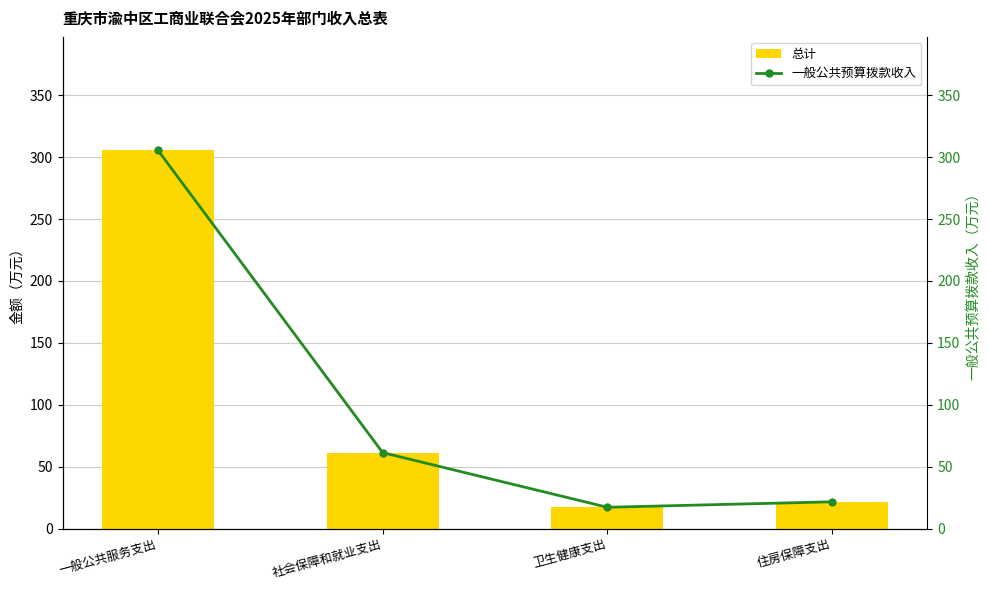

Which series has the widest spread of values?

总计